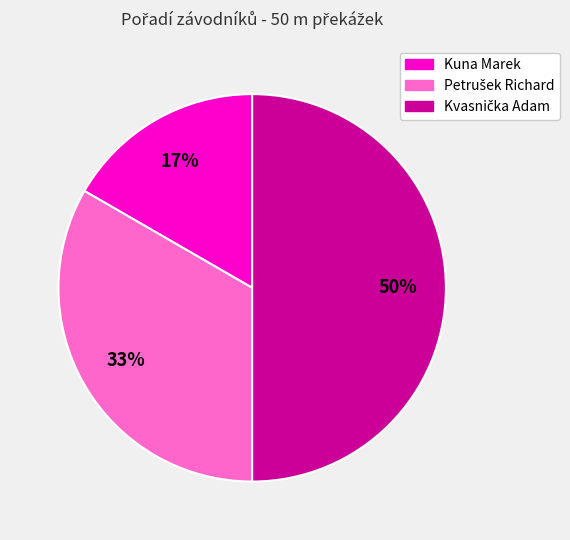

To the nearest percent, what is the difference between the largest and smallest slice percentages?

33%